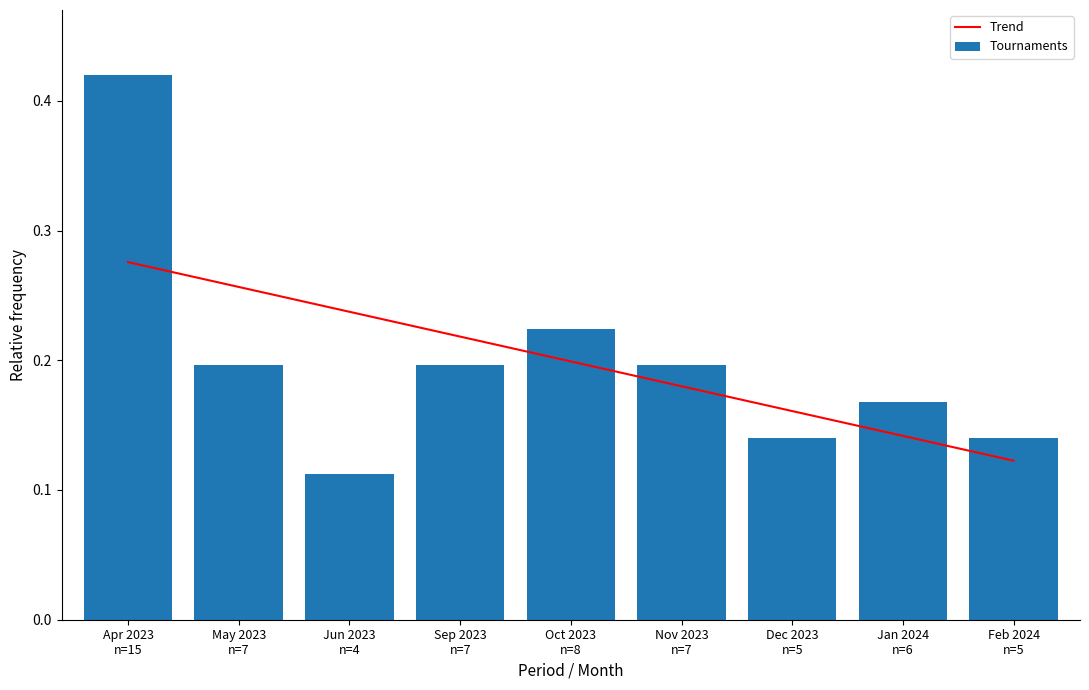

What are all the series names shown in the legend?

Trend, Tournaments